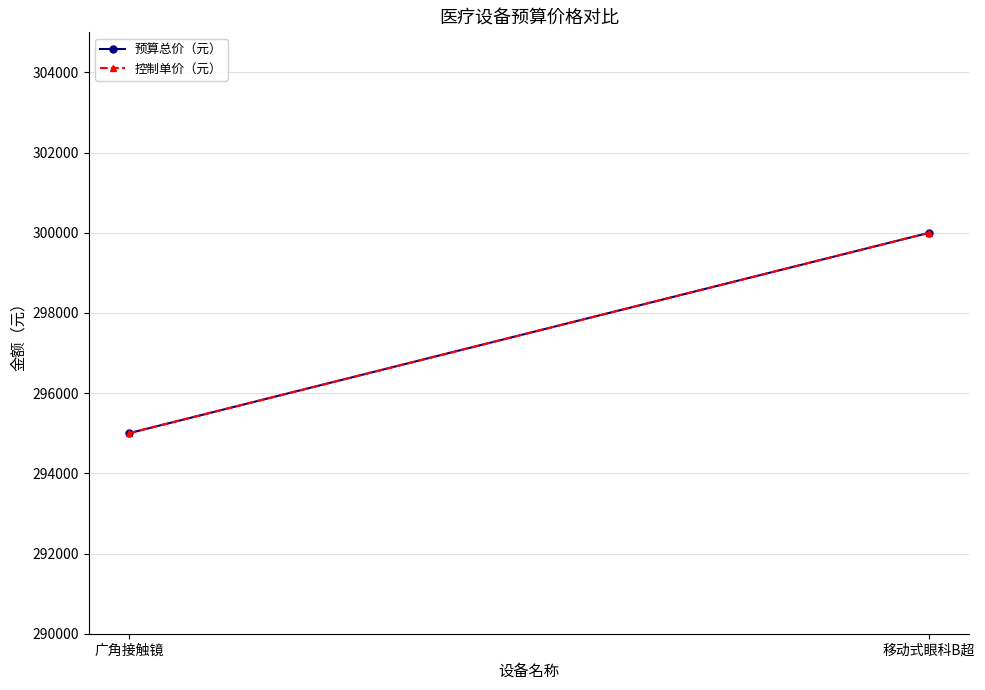

What is the highest value of the 预算总价（元） series?

300000